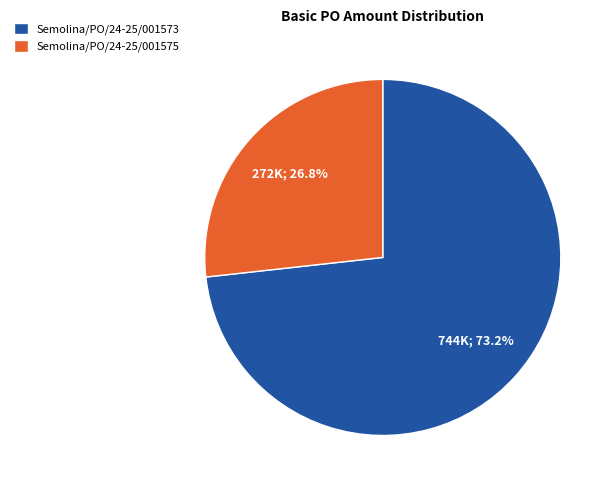

Is there a majority slice in this chart?

Yes